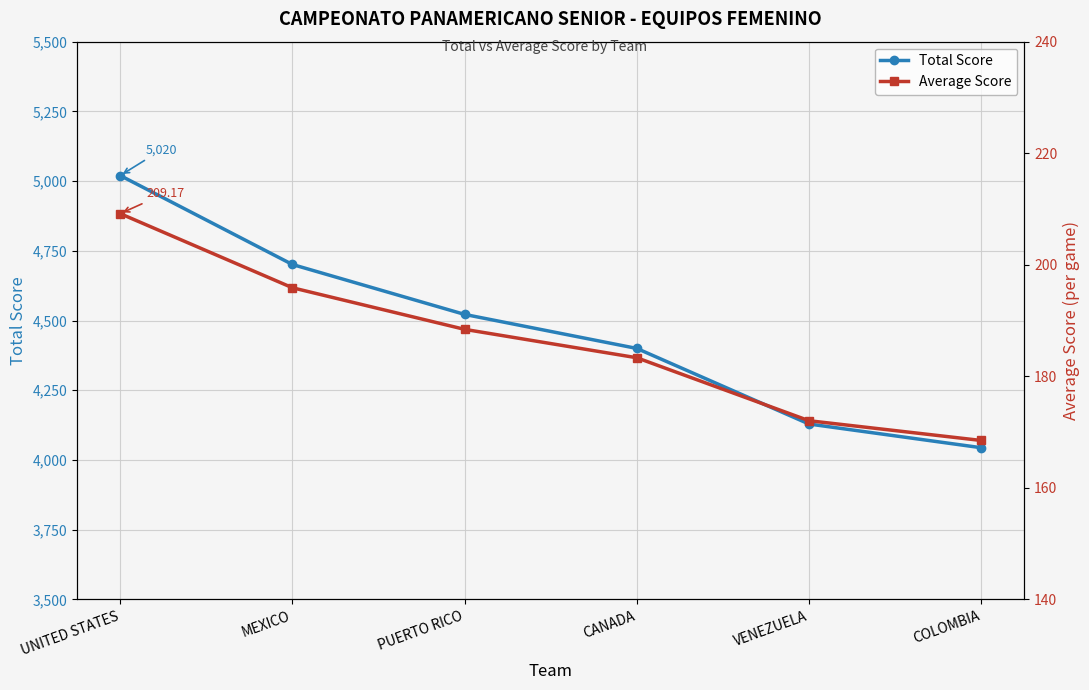

Is the value of Total Score at CANADA greater than the value of Average Score at MEXICO?

Yes